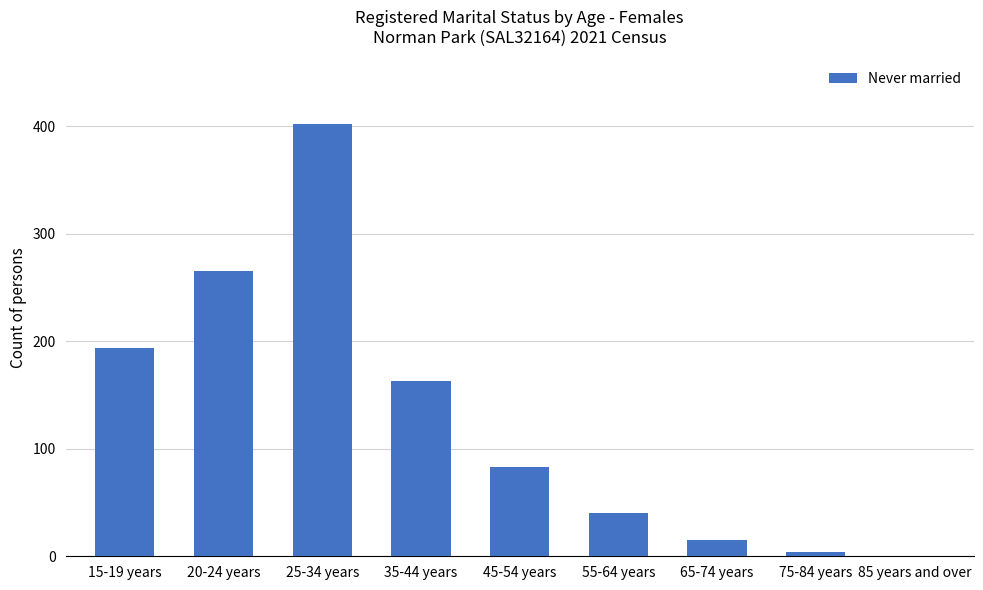

How many values are above zero?

8